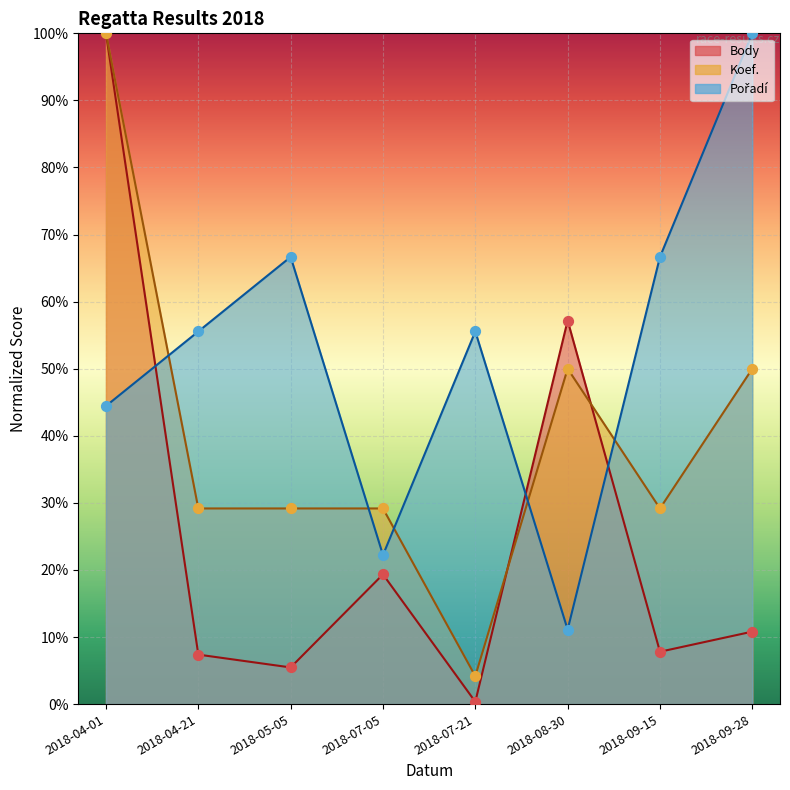

Which series has the largest total across all categories?

Pořadí